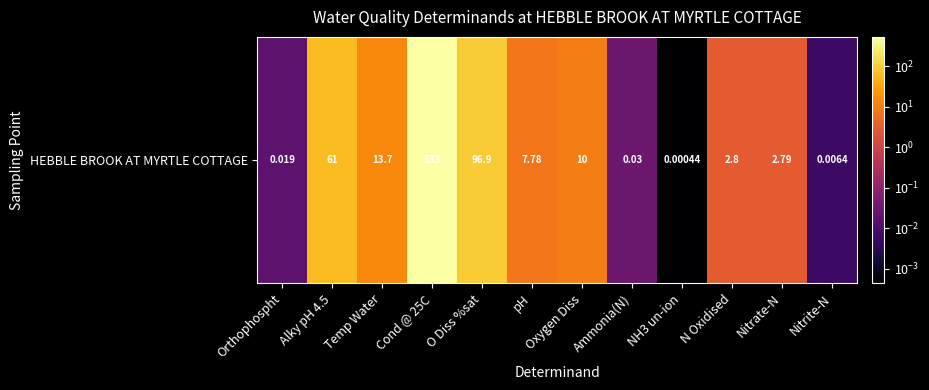

What is the difference between the second highest and second lowest values?

96.9